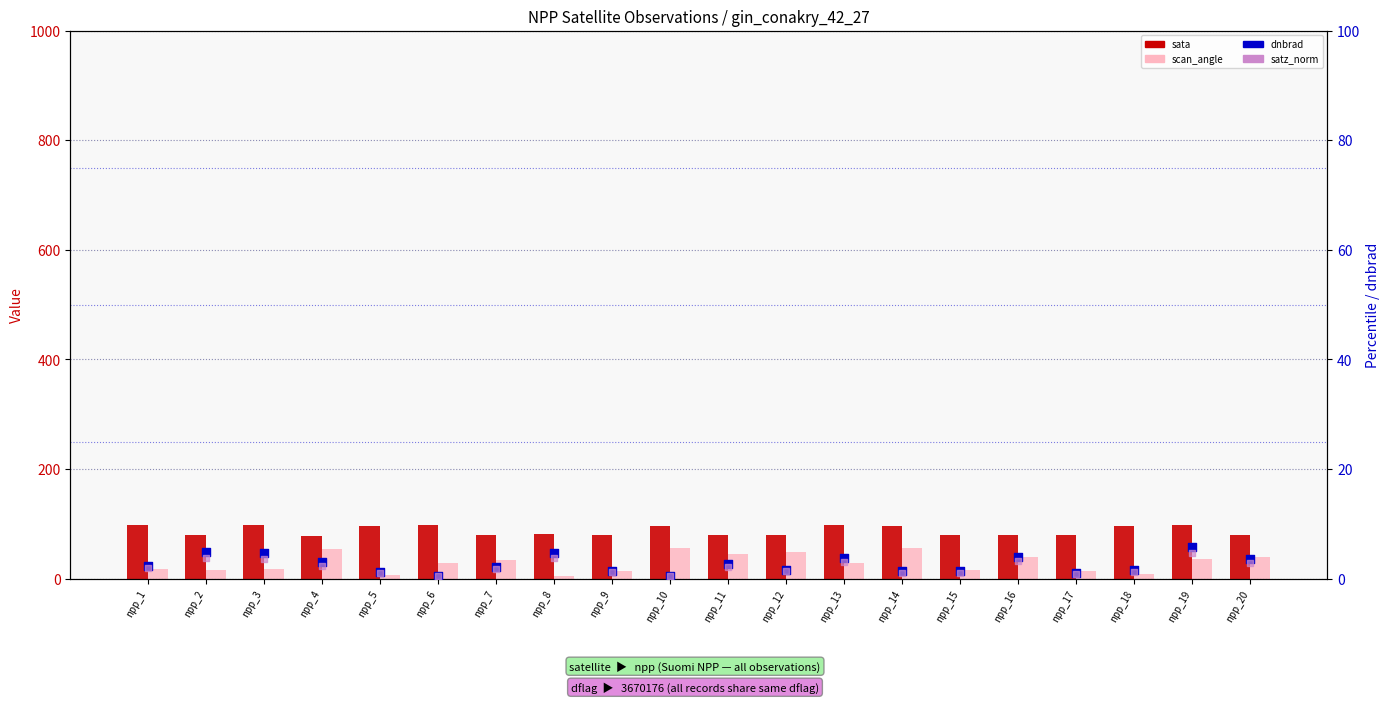

What are all the series names shown in the legend?

sata, scan_angle, dnbrad, satz_norm